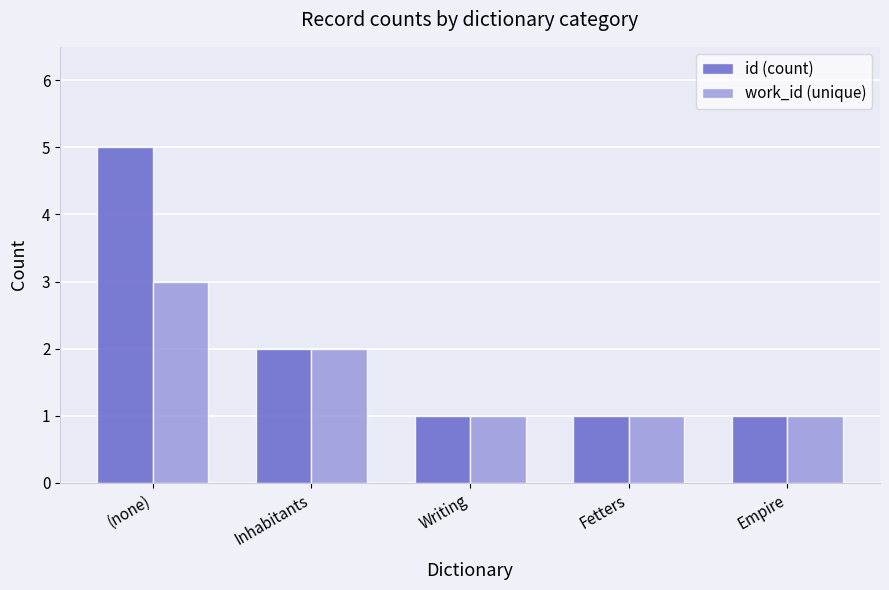

Which series has the largest range (max minus min)?

id (count)